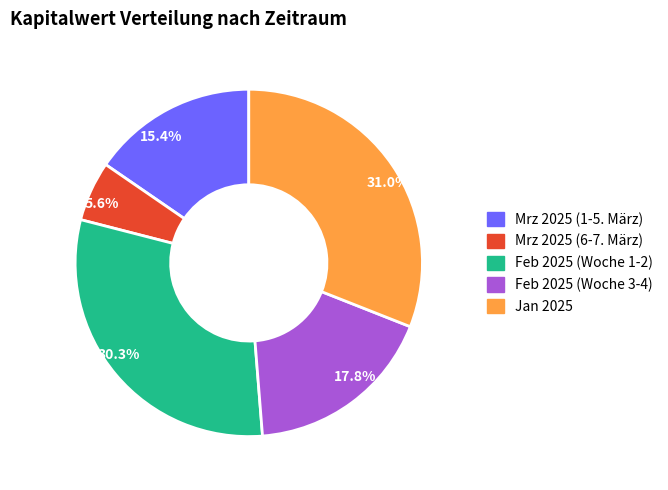

Between 31.0% and 15.4%, which is larger?

31.0%